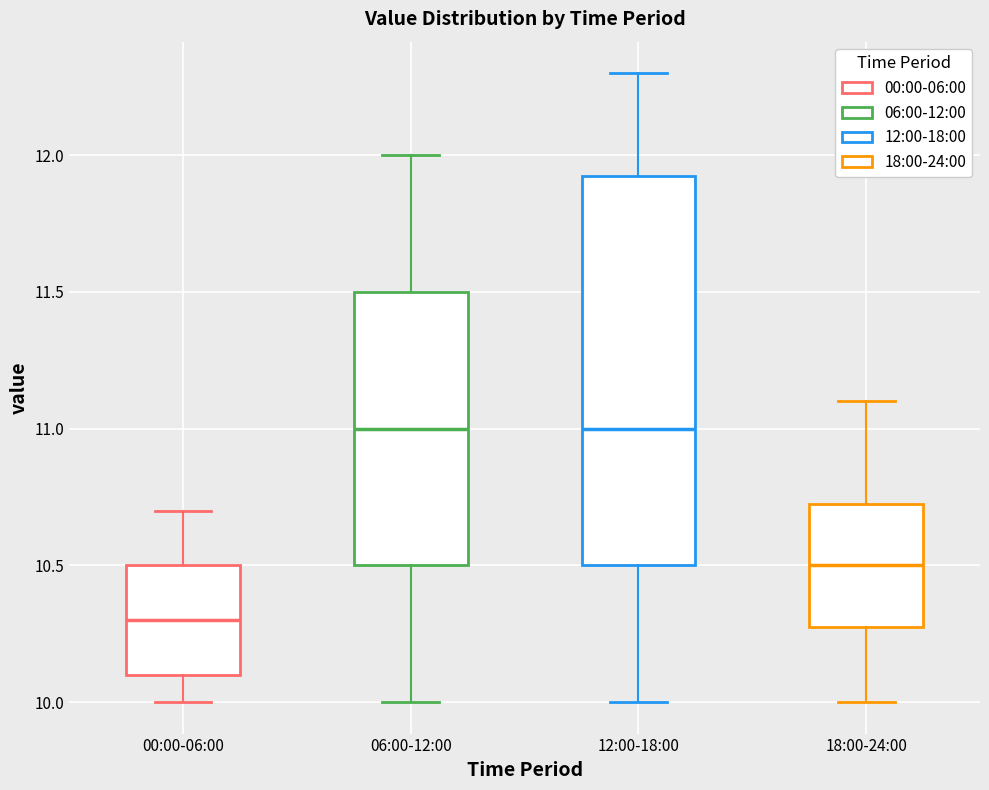

Reading left to right, transcribe this box plot: for each box, give where its median line is, the range the box spans, and where its two whiskers end, as read against the y-axis. The values are not printed on the chart, so give them approximately, as read against the axis.

00:00-06:00: median 10.30, box 10.10 to 10.50, whiskers 10.00 to 10.70
06:00-12:00: median 11.00, box 10.50 to 11.50, whiskers 10.00 to 12.00
12:00-18:00: median 11.00, box 10.50 to 11.95, whiskers 10.00 to 12.30
18:00-24:00: median 10.50, box 10.30 to 10.75, whiskers 10.00 to 11.10